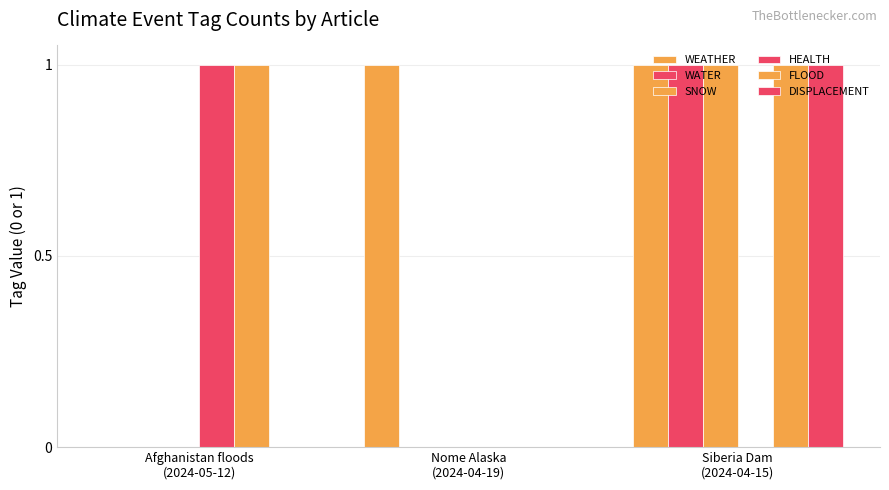

Are the bars horizontal?

No